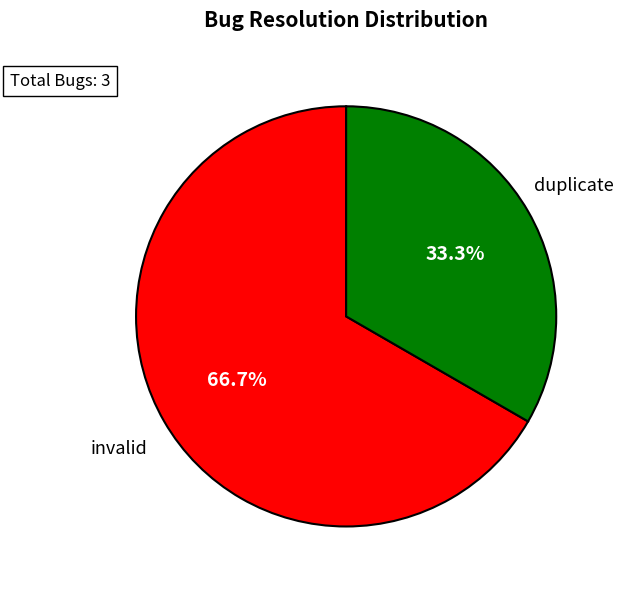

Is it true that invalid is 13% of the pie?

False